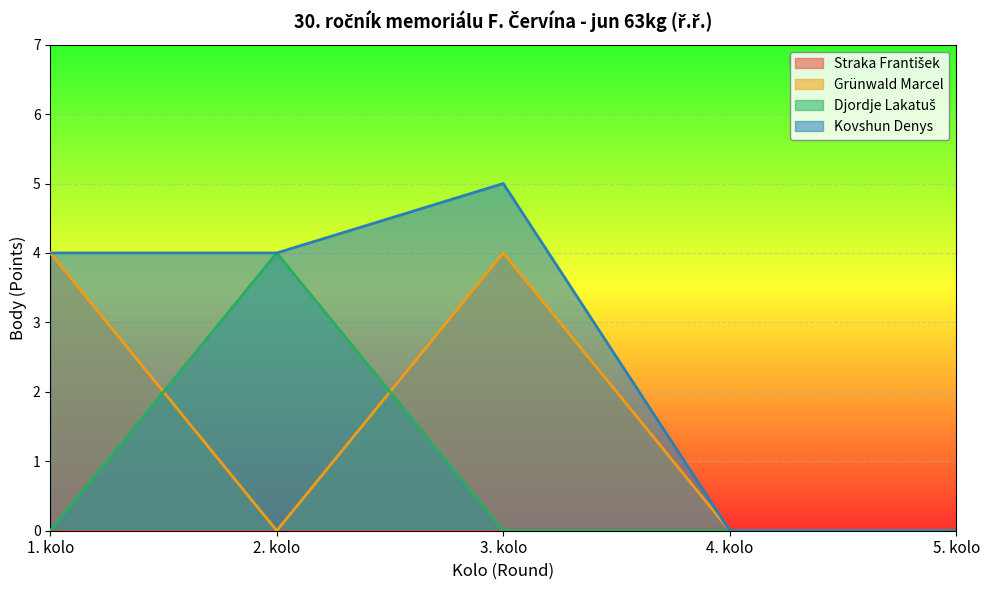

Which label corresponds to the largest value in the chart?

3. kolo